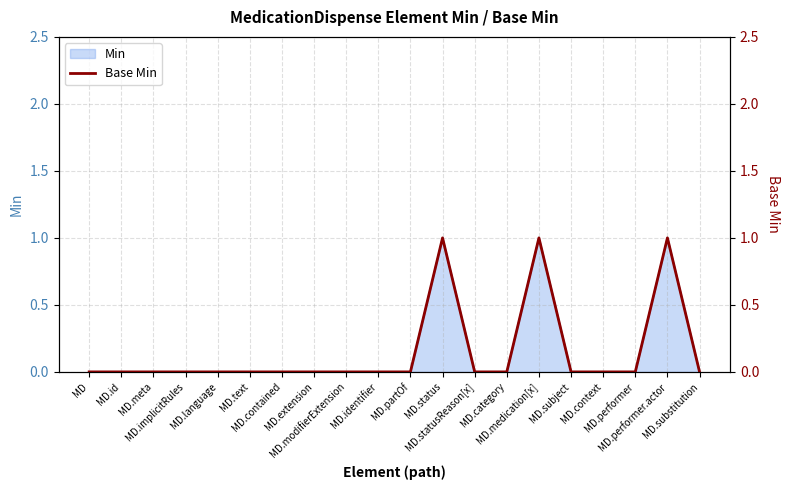

True or false: there are more than 2 points higher than both neighbors.

True